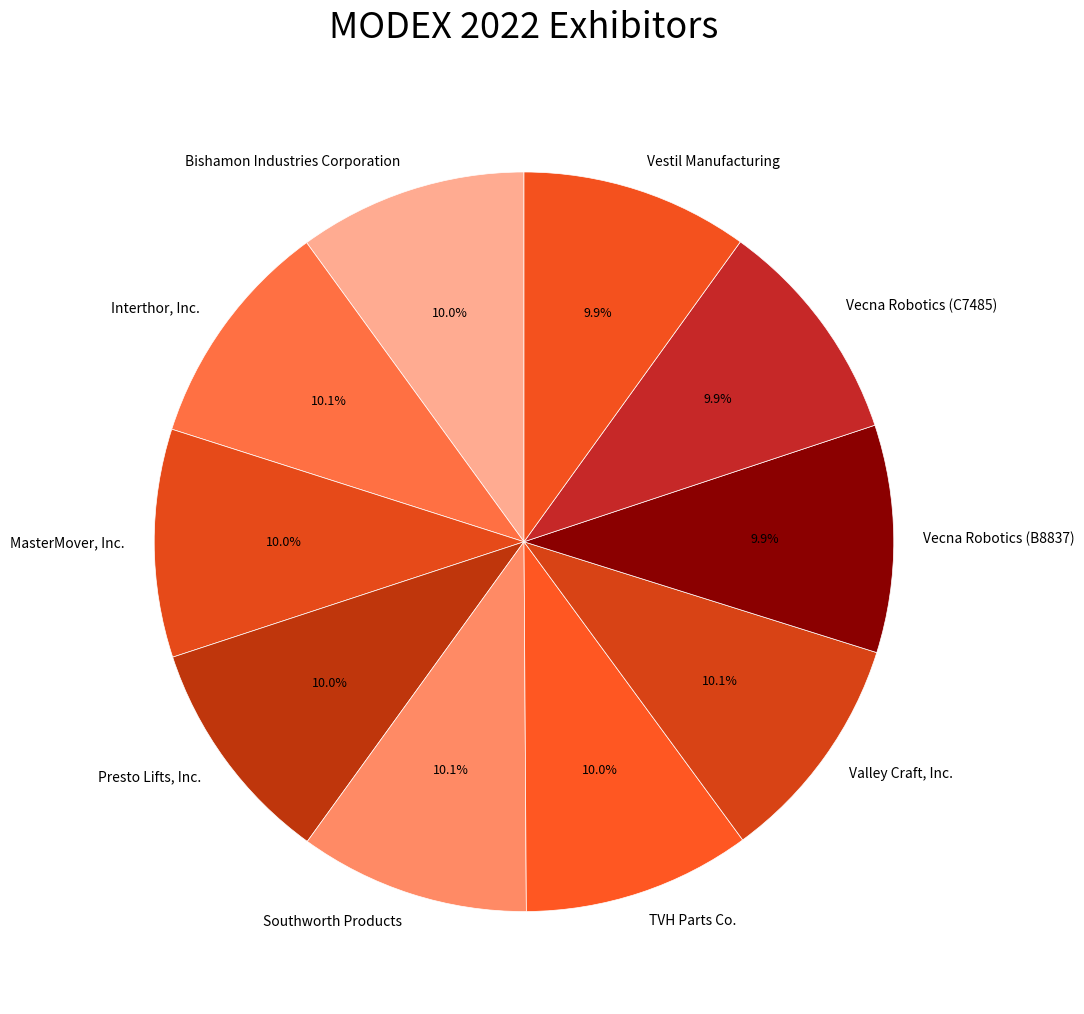

What is the ratio of the value at Vestil Manufacturing to the value at Southworth Products?

1.0